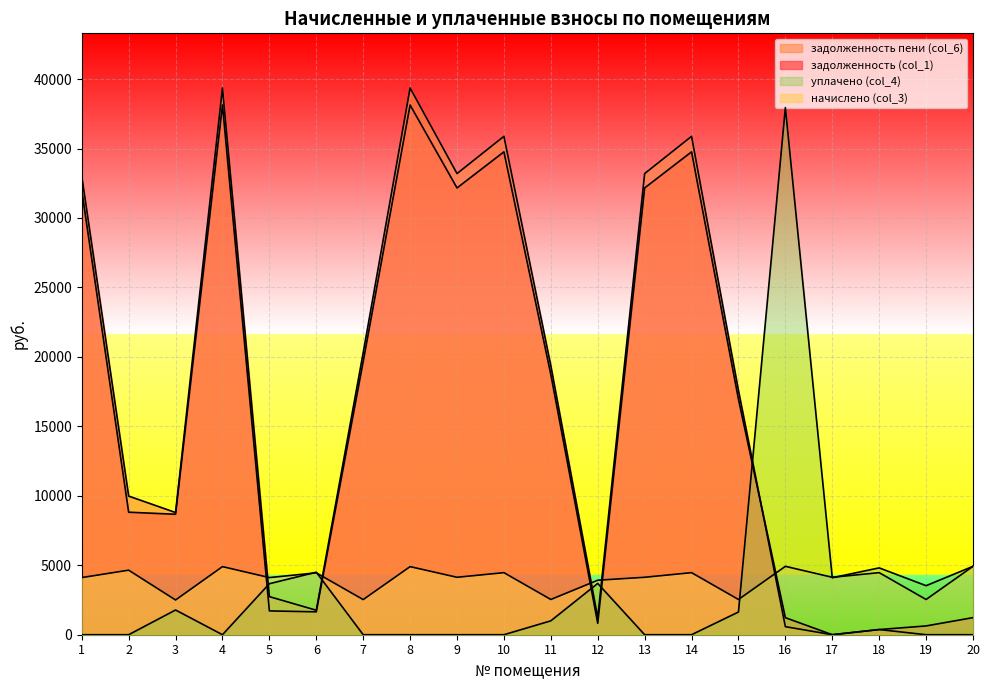

At which category does задолженность пени (col_6) reach its first local valley?

3